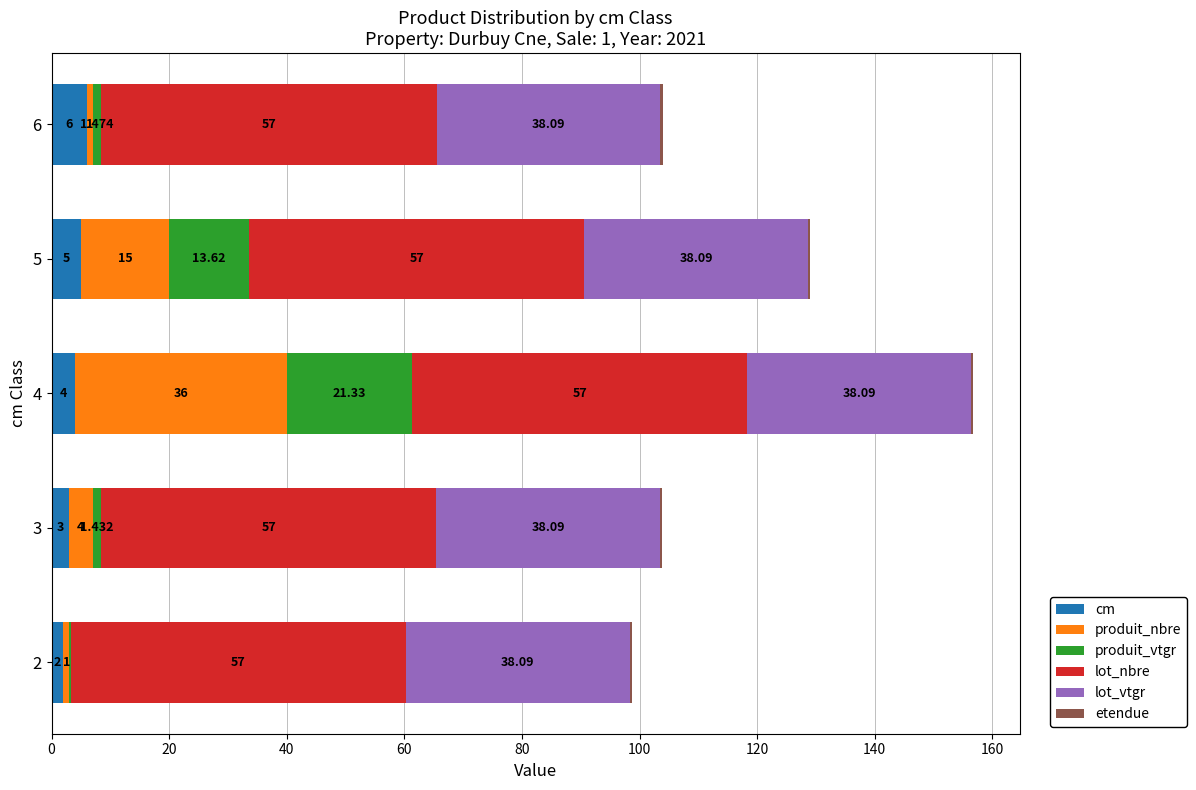

At which category is the sum across all series the highest?

4